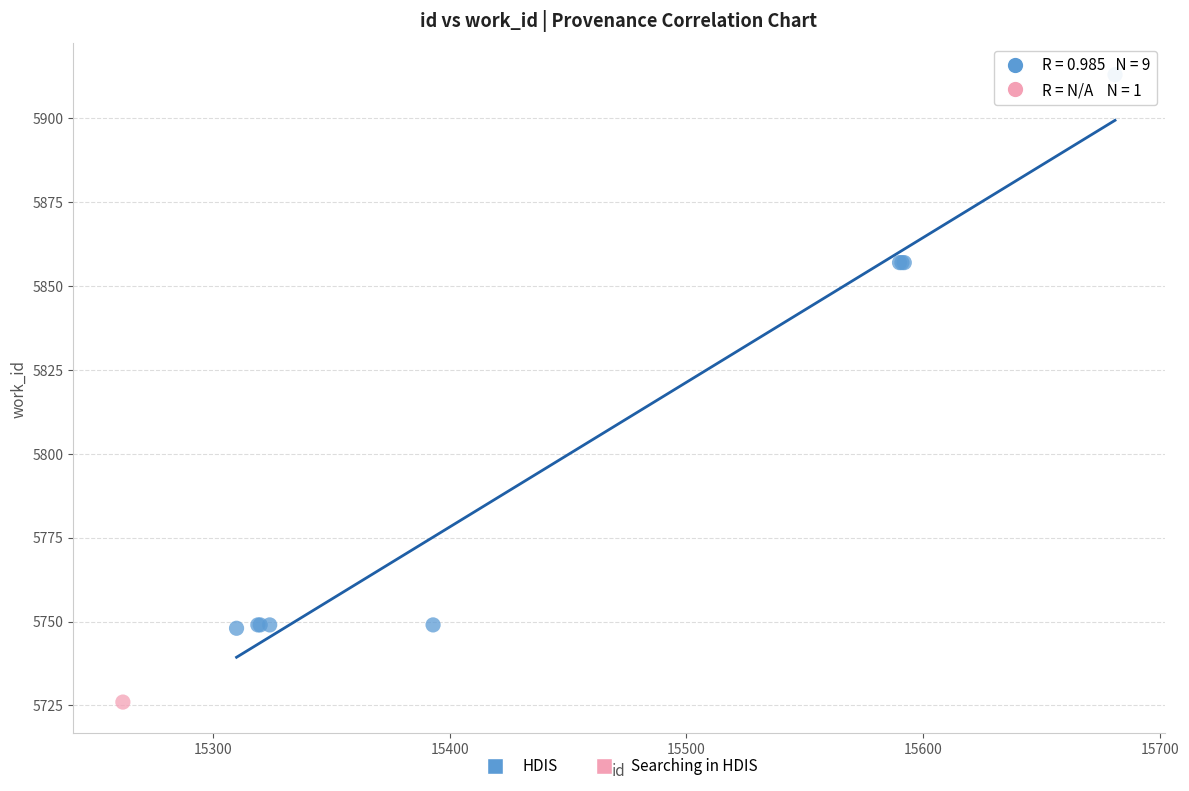

What are all the series names shown in the legend?

HDIS, Searching in HDIS